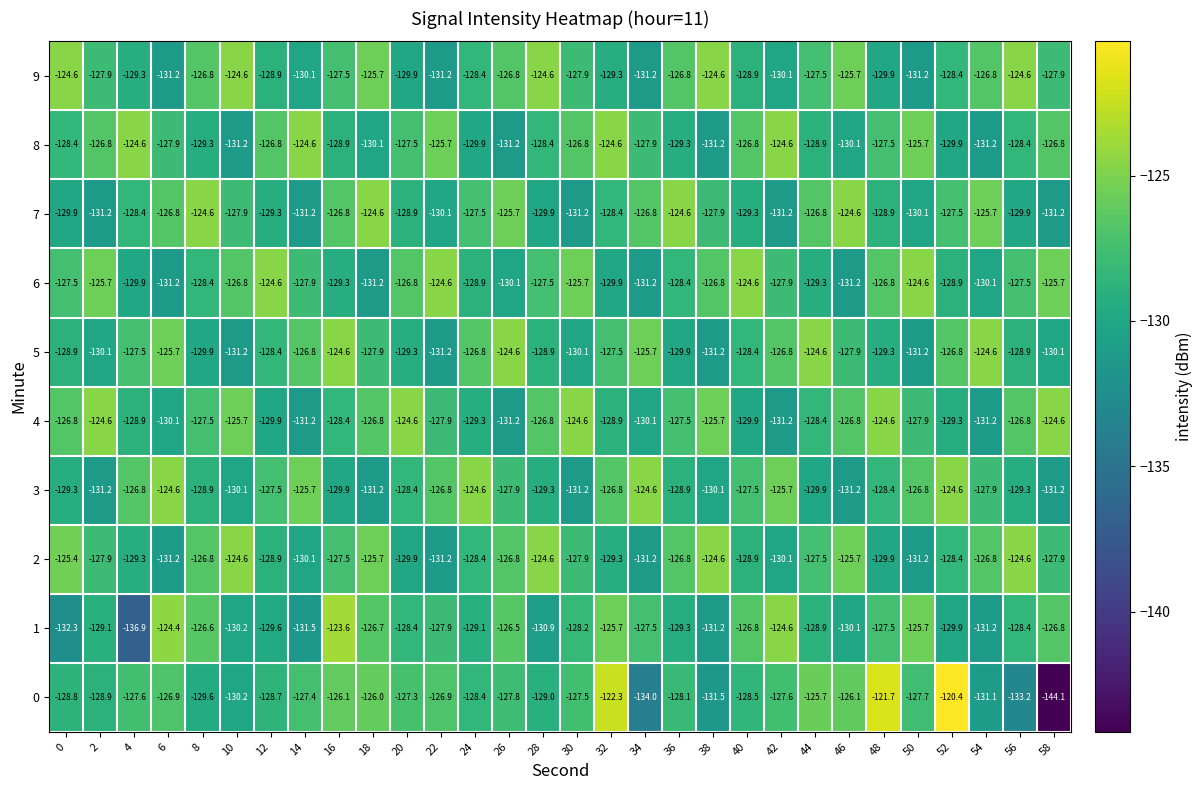

The 9 series shows -131.2 at 6. True or false?

True